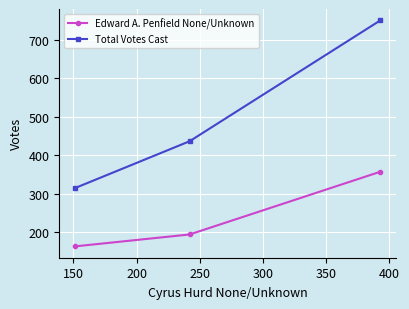

Which series has the largest range (max minus min)?

Total Votes Cast